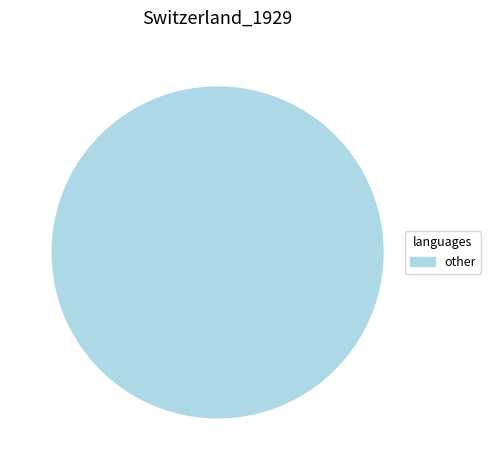

Does any single category account for the majority?

No